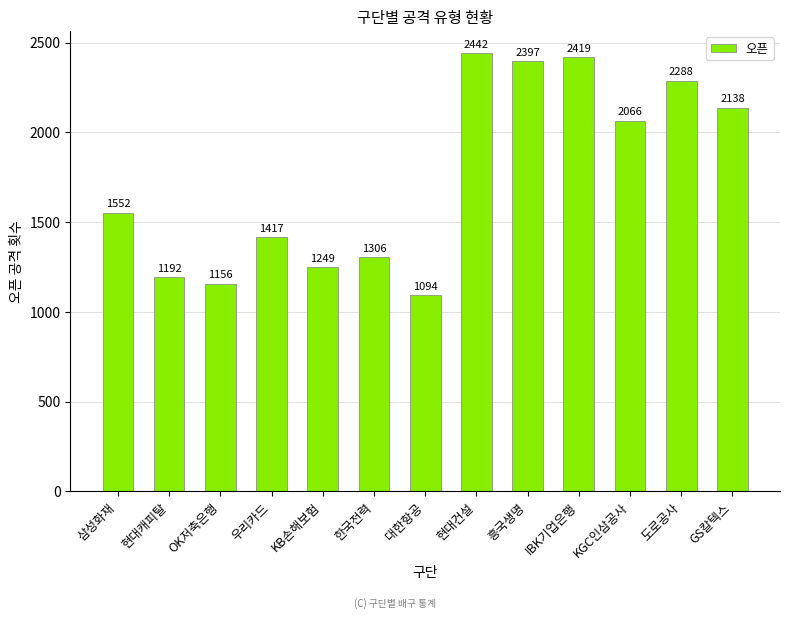

What is the minimum value shown in the chart?

1094